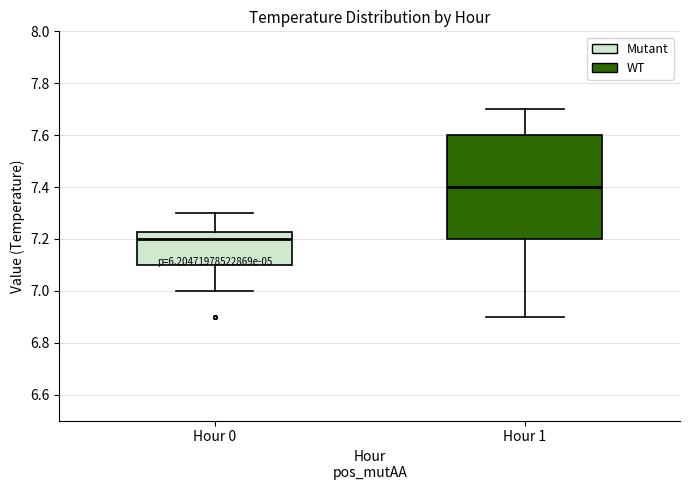

Where does the lower whisker of the box for Hour 0 end on the y-axis? The values are not printed on the chart, so give them approximately, as read against the axis.

7.00